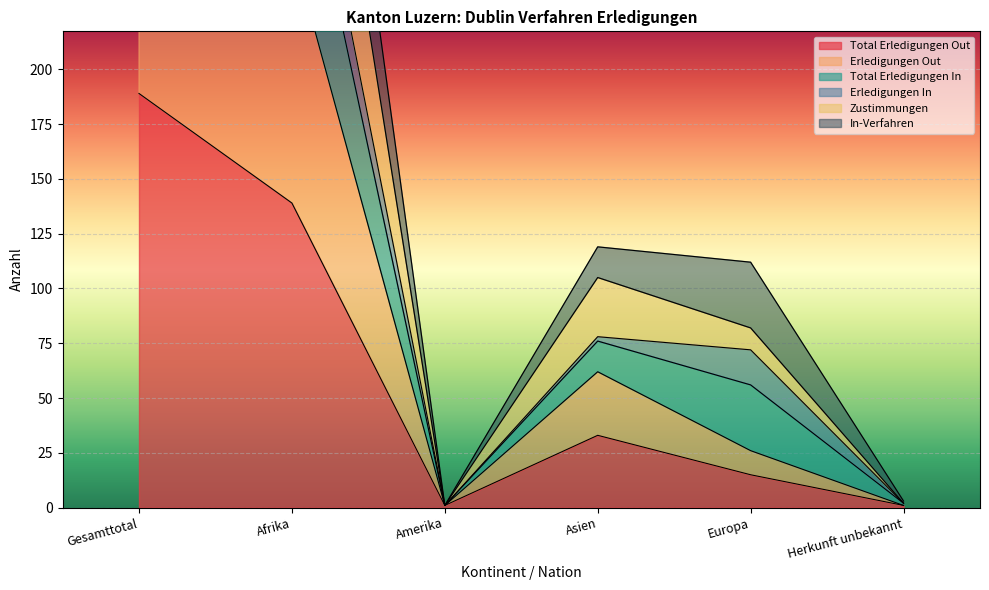

At which label is Zustimmungen closest to 231?

Afrika